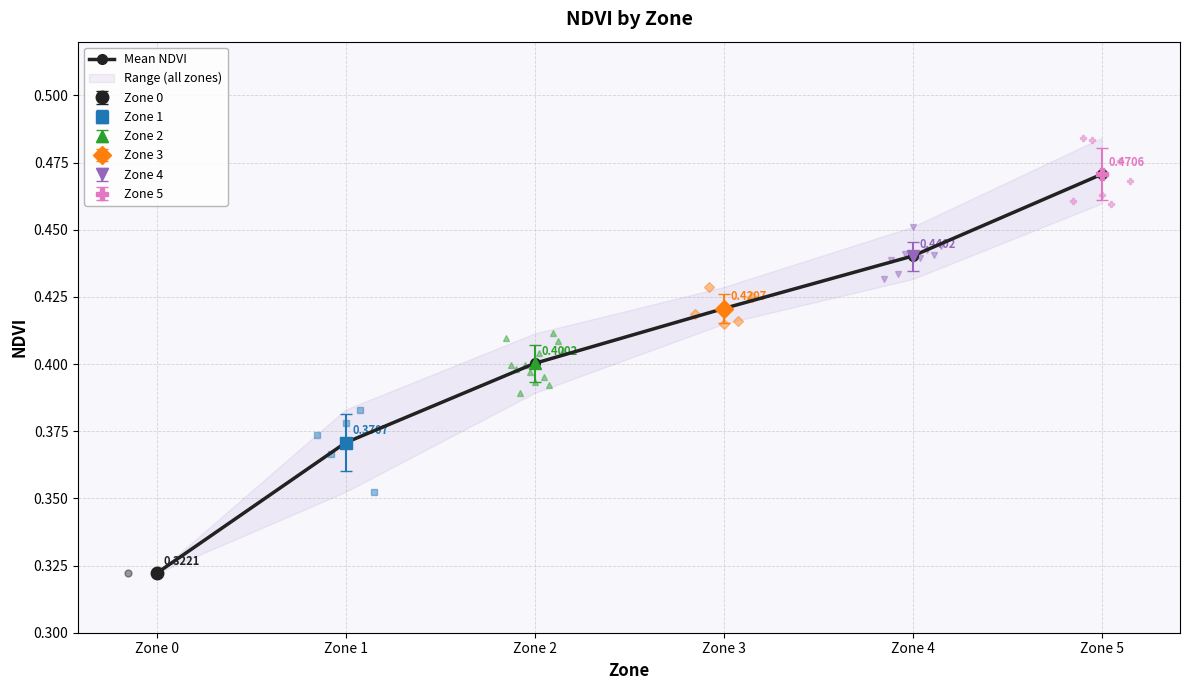

Reading right to left, transcribe all the data shown in this chart.

Zone 5=0.5	Zone 4=0.4	Zone 3=0.4	Zone 2=0.4	Zone 1=0.4	Zone 0=0.3